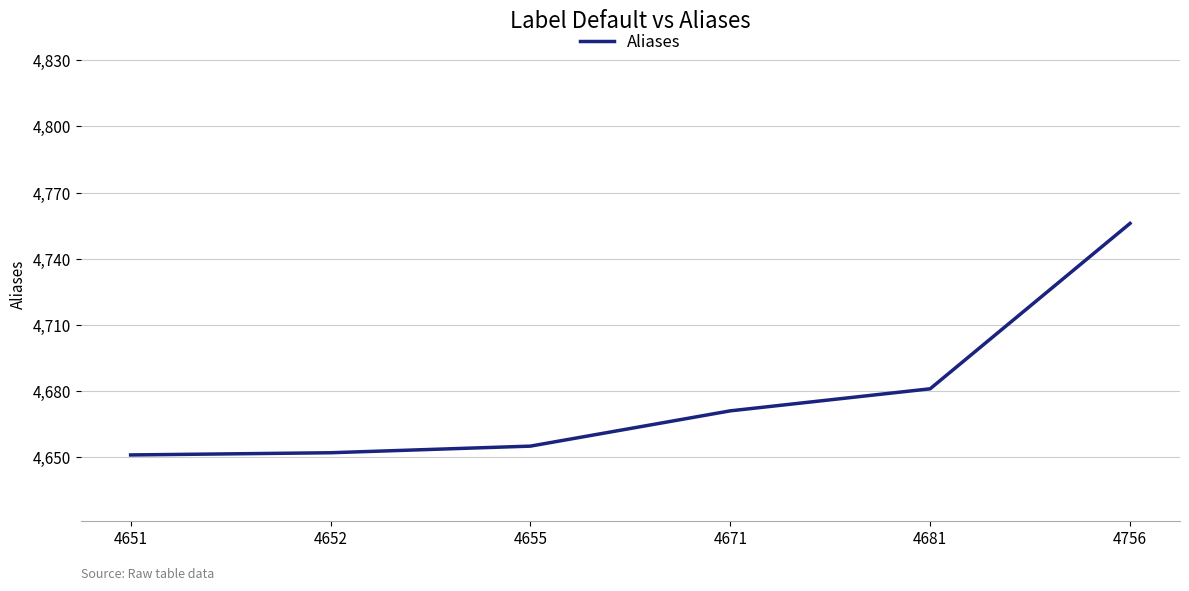

Approximately how many times larger is the value at 4655 compared to 4681?

1.0